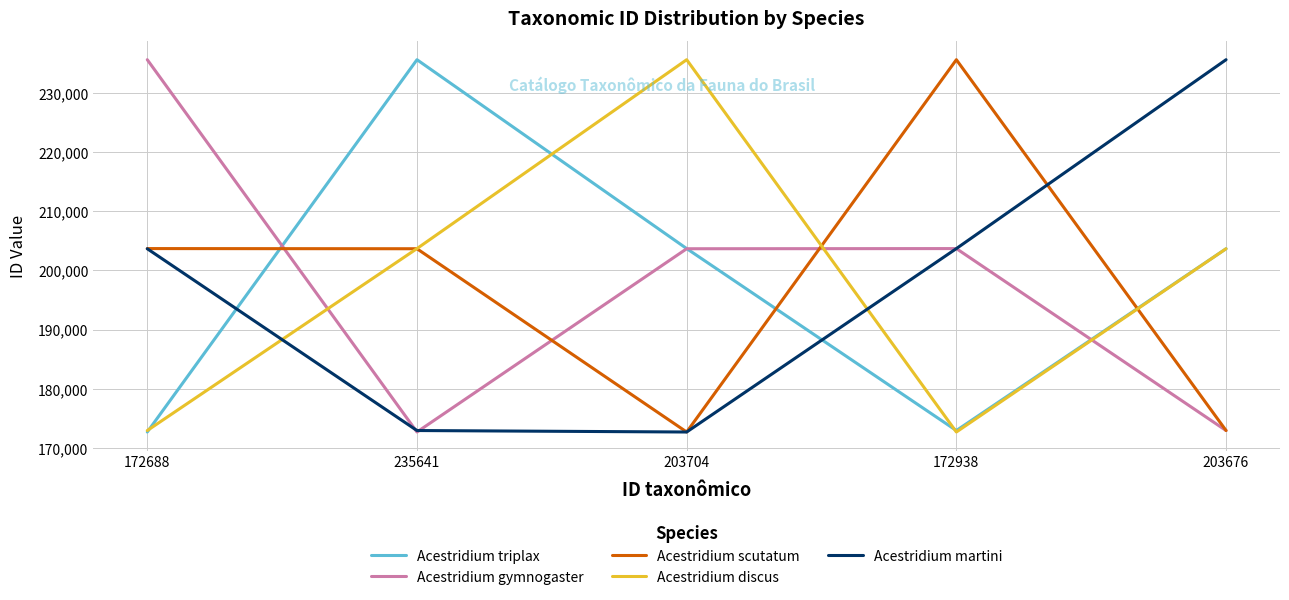

Is it true that Acestridium gymnogaster equals 121660 at 172938?

False